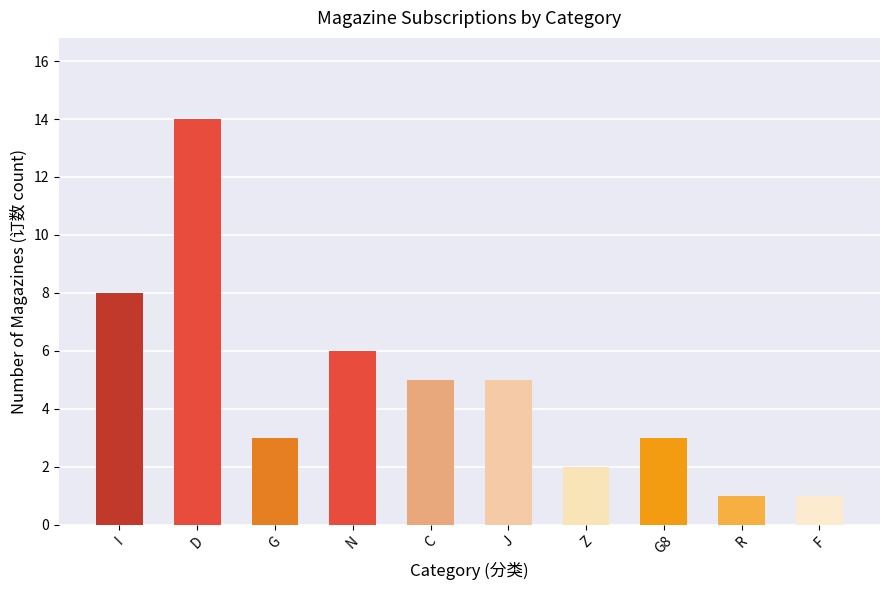

The value at G is 3. True or false?

True